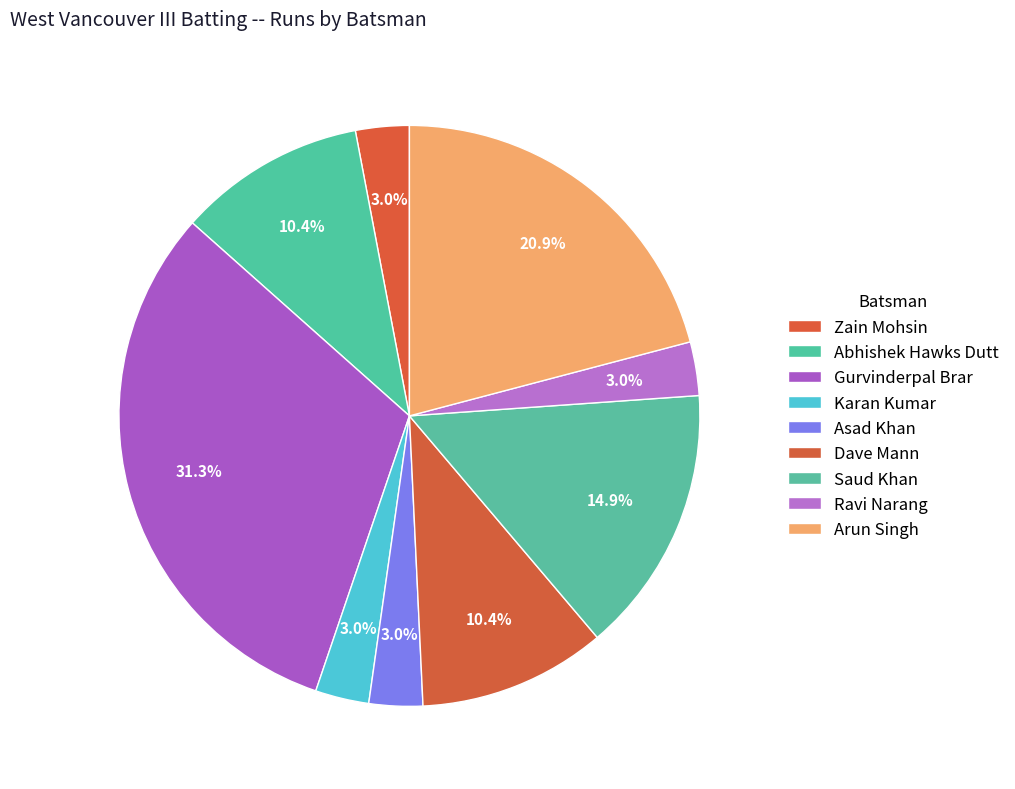

What is the ratio of the value at Asad Khan to the value at Abhishek Hawks Dutt?

0.3